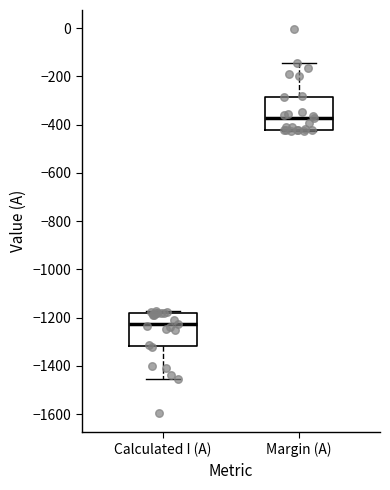

Reading left to right, transcribe this box plot: for each box, give where its median line is, the range the box spans, and where its two whiskers end, as read against the y-axis. The values are not printed on the chart, so give them approximately, as read against the axis.

Calculated I (A): median -1220, box -1320 to -1180, whiskers -1460 to -1180 (just above the box's upper edge)
Margin (A): median -380, box -420 to -280, whiskers -420 (just below the box's lower edge) to -140